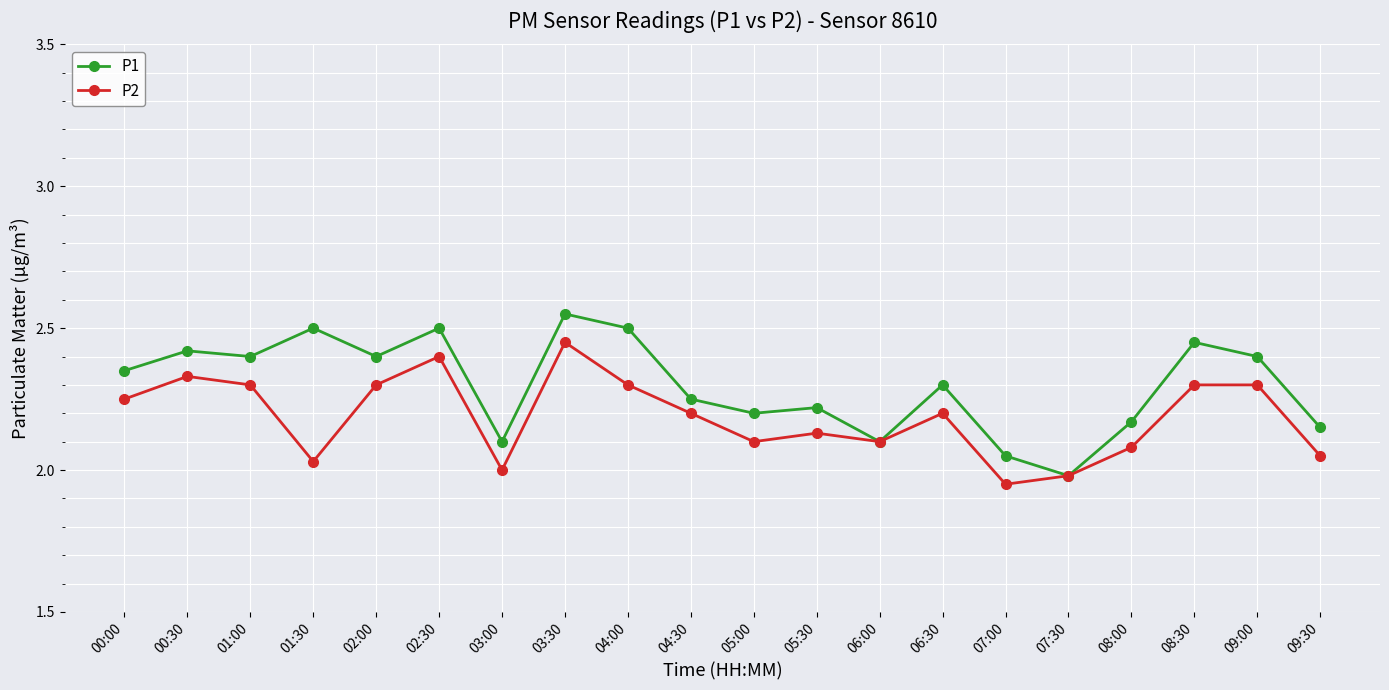

At 07:00, list the series in order from largest to smallest.

P1, P2